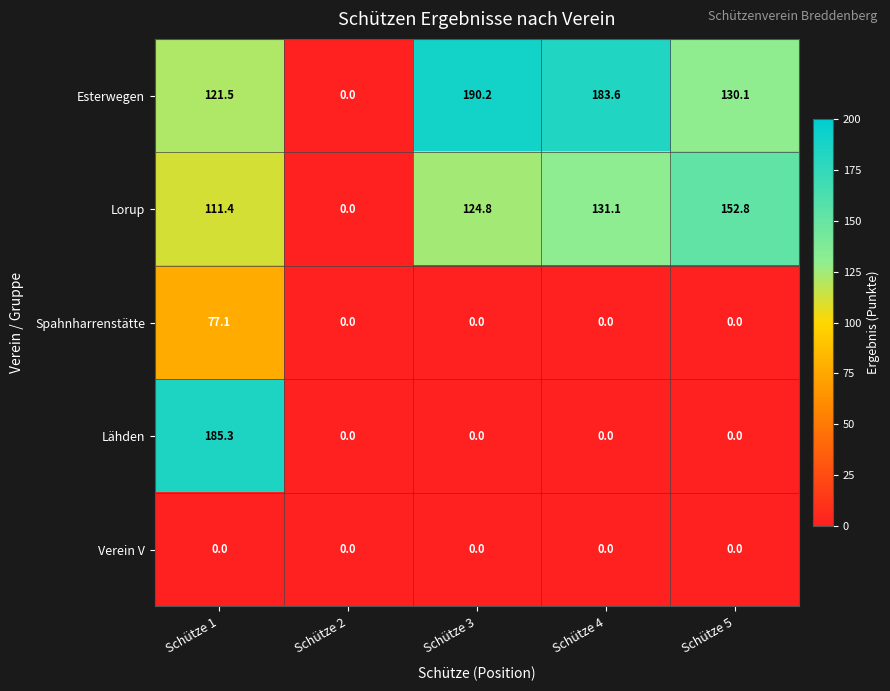

What is the maximum value shown in the chart?

190.2